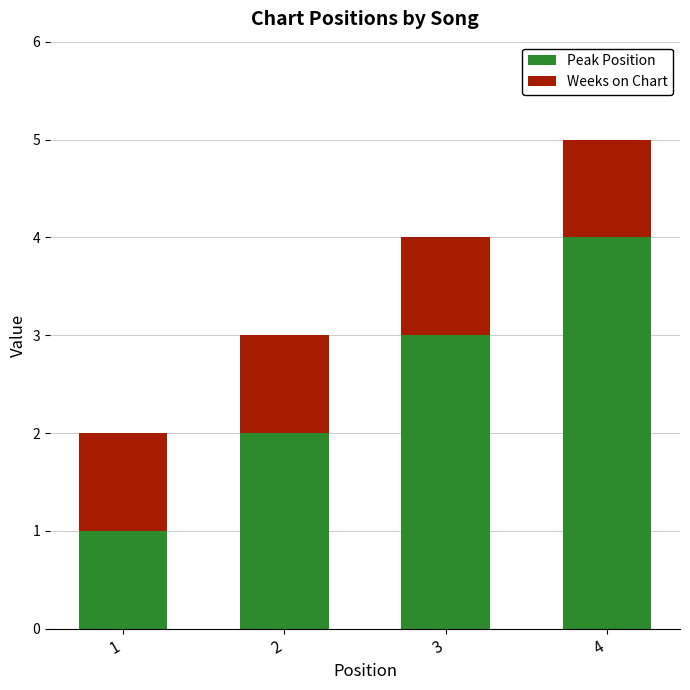

How many bars are there in total?

4